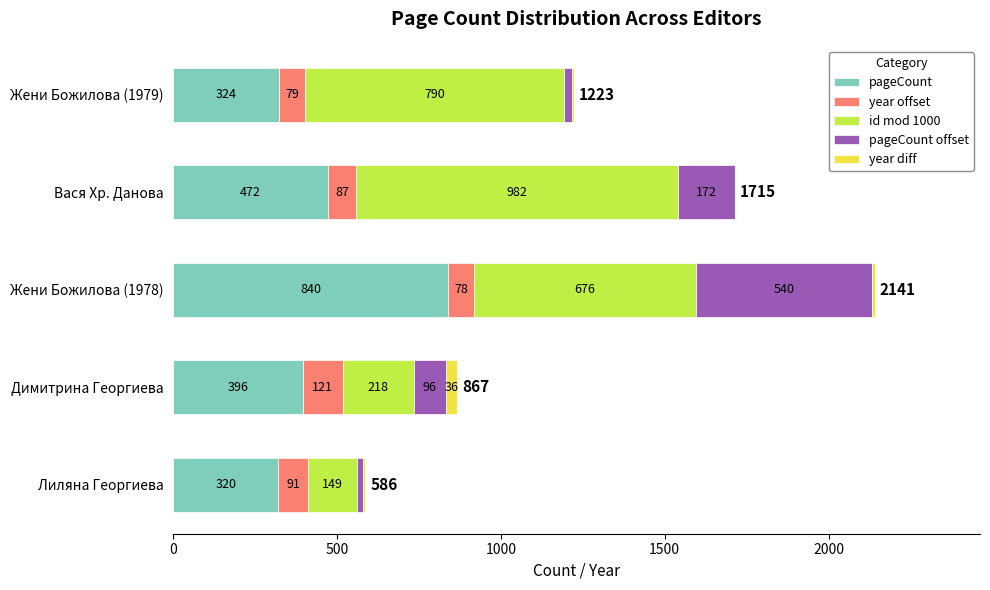

Is it true that pageCount equals 396 at Димитрина Георгиева?

True